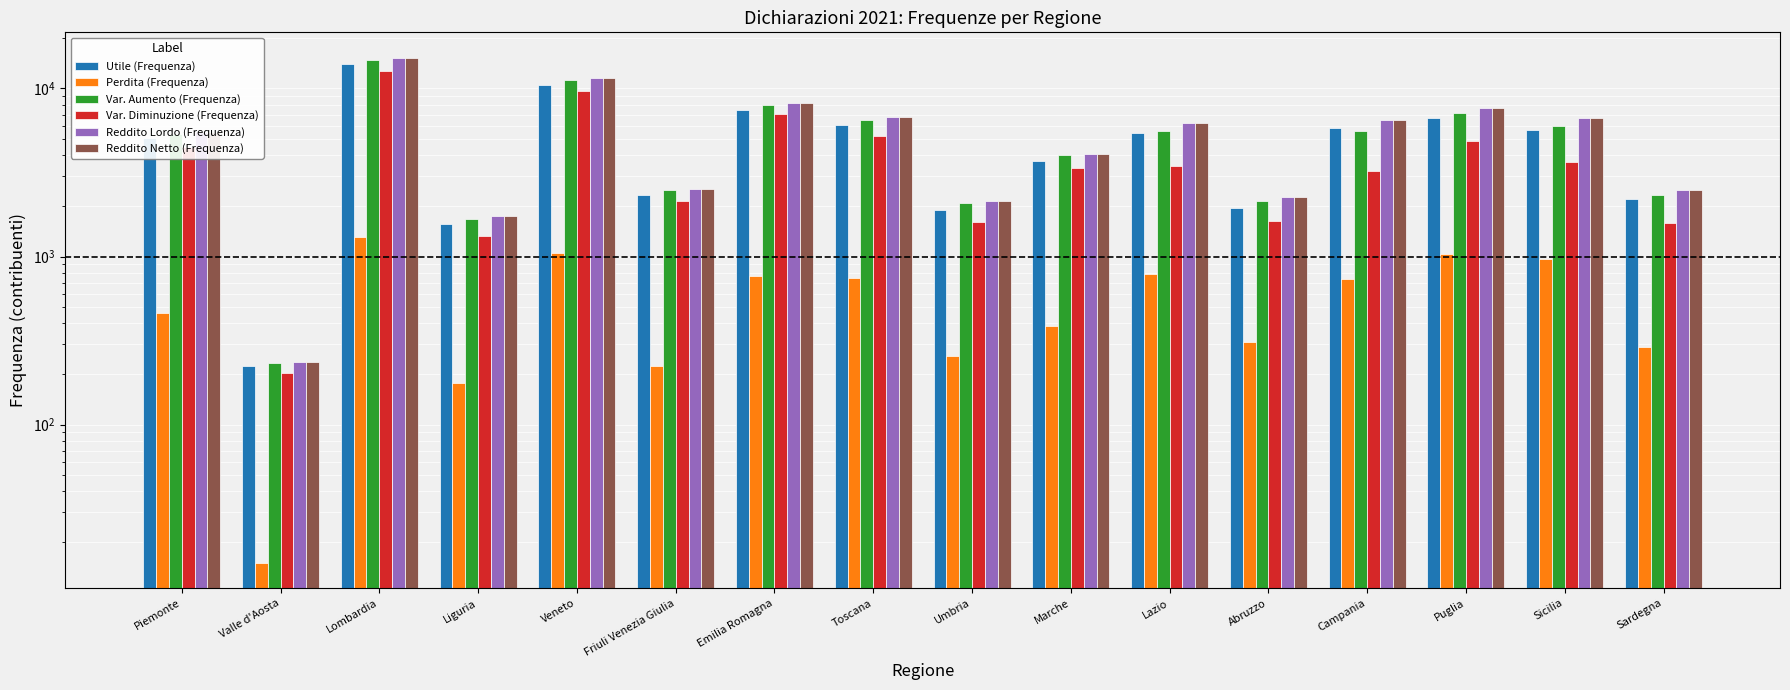

At which category is the sum across all series the highest?

Lombardia